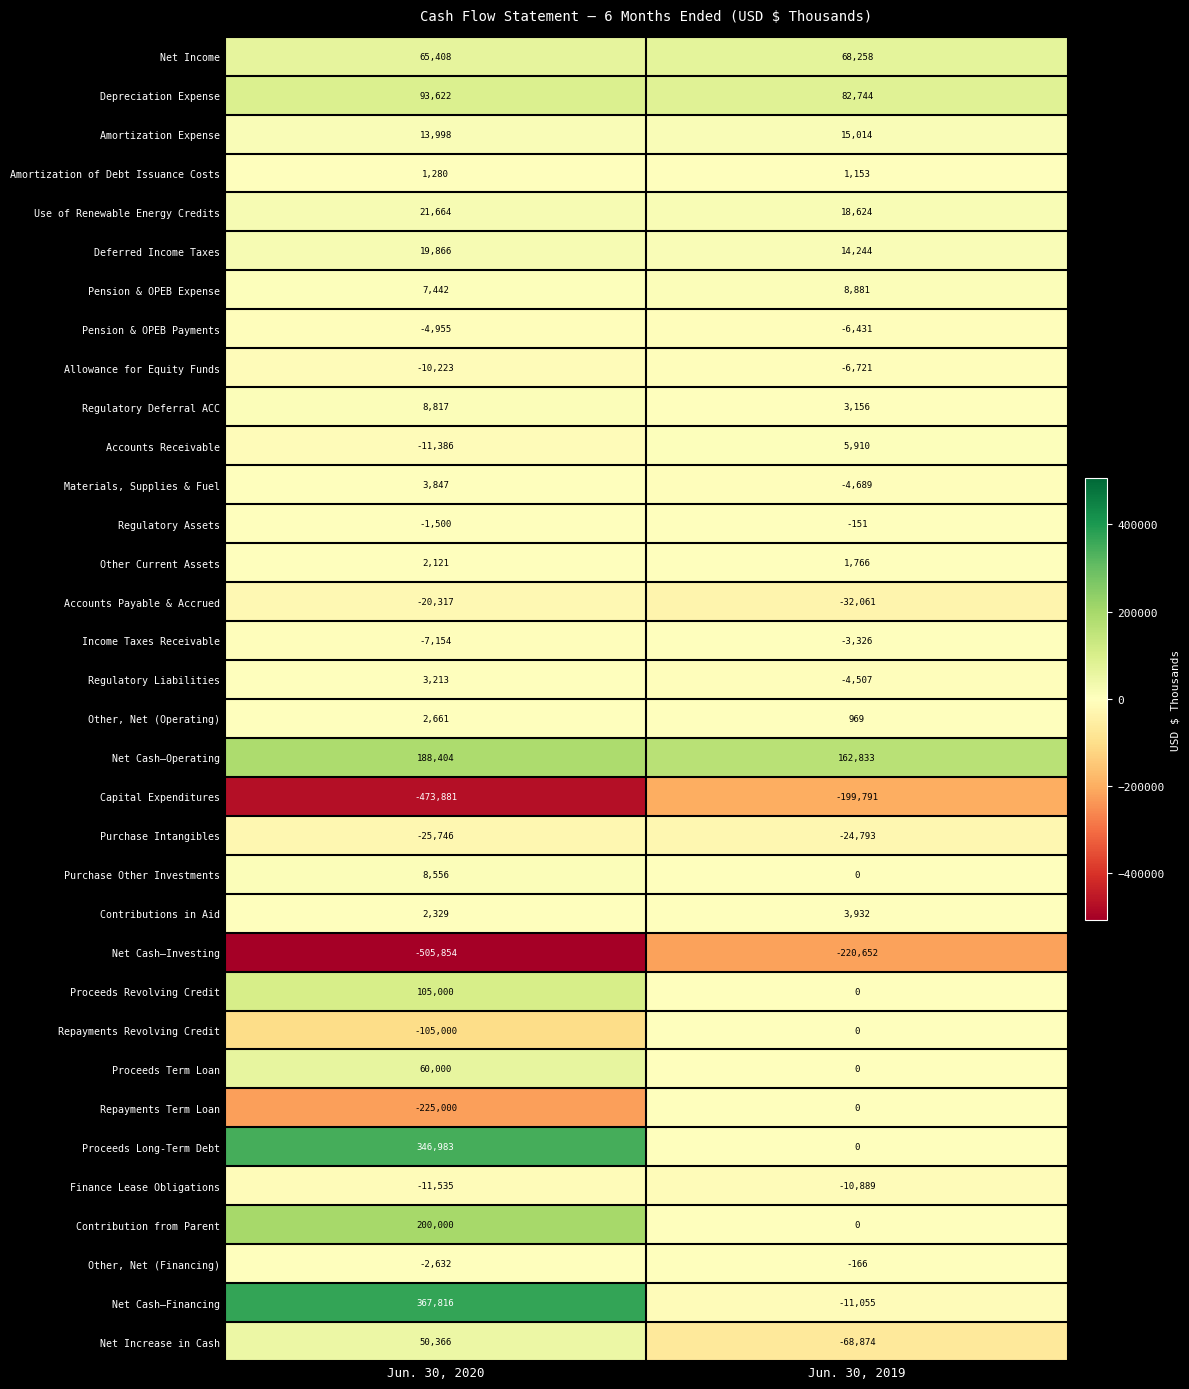

How many distinct data groups are displayed?

34